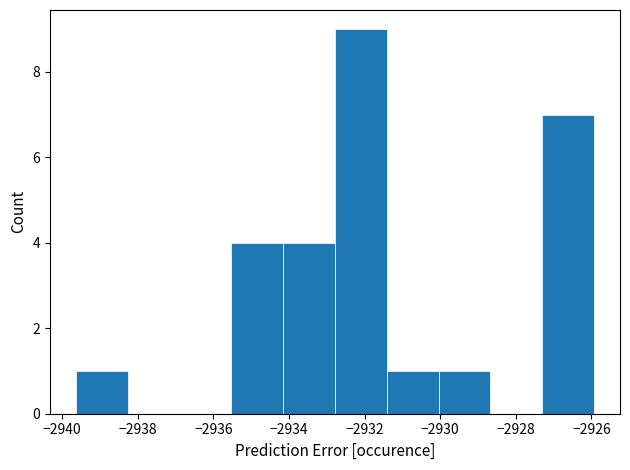

What is the height of the bar covering -2931.4 to -2930.0 on the x-axis? Neither the bar edges nor the heights are printed on the chart, so give them approximately, as read against the axes.

1